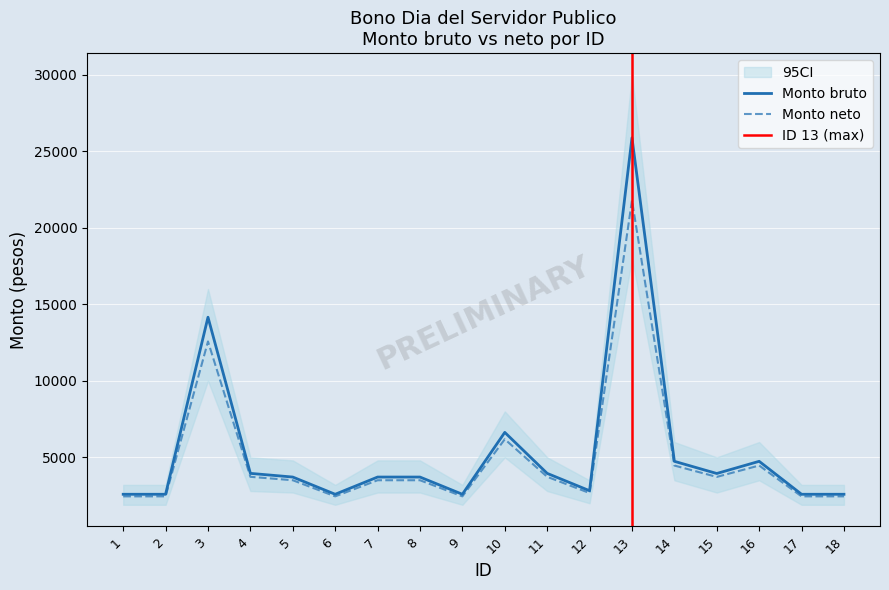

True or false: Monto neto de los bonos and Monto bruto de los bonos intersect in this chart.

False